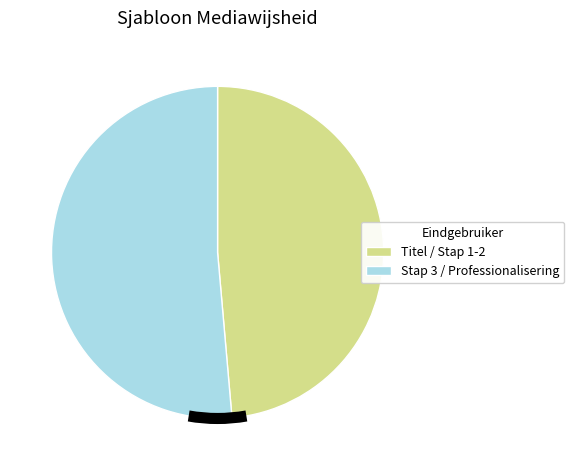

Which slice is the largest?

Stap 3 / Professionalisering